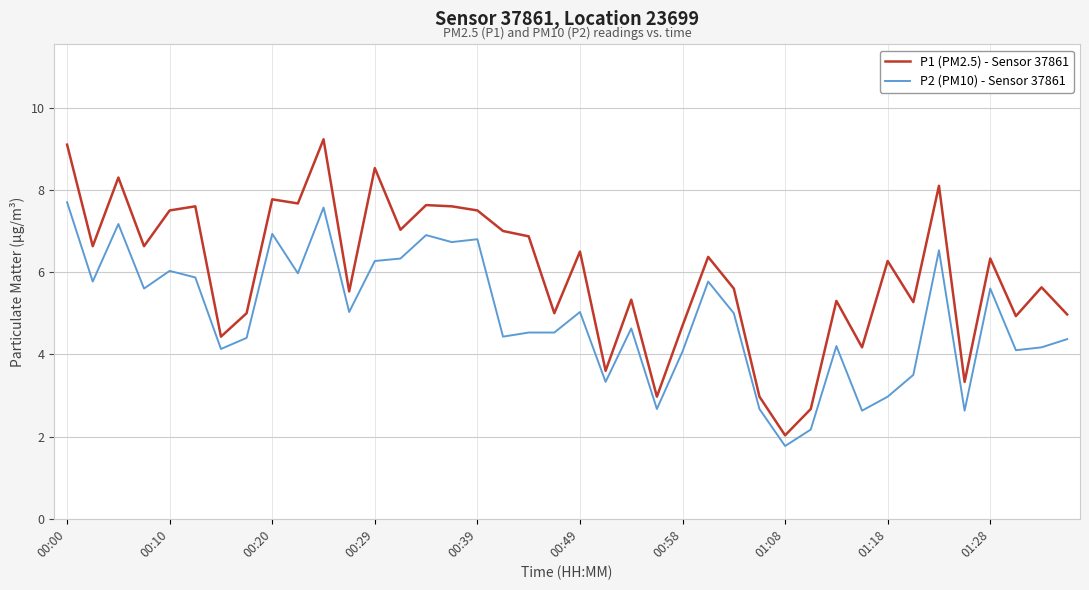

What is the highest value of the P1 (PM2.5) - Sensor 37861 series?

9.2